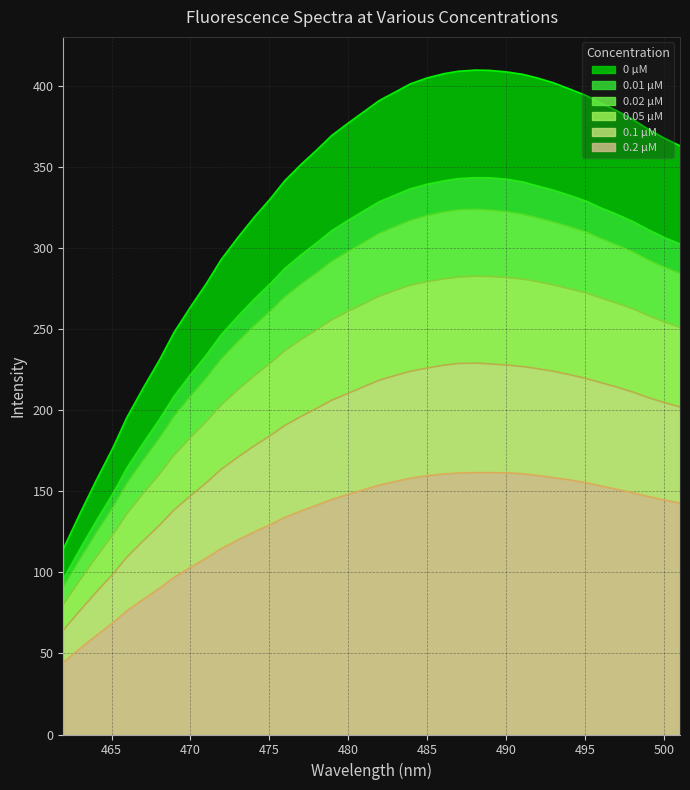

Reading left to right, list all the values displayed in this chart.

0 µM: 461.94=114.5	462.98001=136.0	464.01999=156.6	465.07001=176.5	465.97=195.6	467.01001=213.8	468.04999=231.3	468.95001=247.9	470.0=263.7	471.04001=278.7	471.94=292.9	472.98001=306.3	474.01999=318.9	475.07001=330.6	475.97=341.6	477.01001=351.7	478.04999=361.0	478.95001=369.5	480.0=377.2	481.06=384.7	481.95999=391.1	483.03=396.6	483.92999=401.3	485.0=405.0	486.06=407.6	486.95999=409.1	488.03=409.8	488.92999=409.7	490.0=408.8	491.04001=407.3	491.94=405.1	492.98001=402.1	494.01999=398.2	495.07001=394.2	495.97=389.8	497.01001=384.8	498.04999=379.3	498.95001=373.7	500.0=368.0	501.01999=363.2
0.01 µM: 461.94=95.9	462.98001=114.1	464.01999=131.6	465.07001=148.3	465.97=164.4	467.01001=179.8	468.04999=194.6	468.95001=208.6	470.0=221.9	471.04001=234.6	471.94=246.5	472.98001=257.8	474.01999=268.3	475.07001=278.2	475.97=287.4	477.01001=295.9	478.04999=303.7	478.95001=310.8	480.0=317.2	481.06=323.5	481.95999=328.6	483.03=333.0	483.92999=336.6	485.0=339.5	486.06=341.5	486.95999=342.9	488.03=343.5	488.92999=343.5	490.0=342.6	491.04001=340.9	491.94=338.5	492.98001=335.8	494.01999=332.6	495.07001=329.0	495.97=325.0	497.01001=320.9	498.04999=316.4	498.95001=311.7	500.0=306.7	501.01999=302.6
0.02 µM: 461.94=90.8	462.98001=107.8	464.01999=124.1	465.07001=139.8	465.97=154.8	467.01001=169.2	468.04999=182.9	468.95001=196.0	470.0=208.5	471.04001=220.3	471.94=231.5	472.98001=242.0	474.01999=251.9	475.07001=261.2	475.97=269.8	477.01001=277.8	478.04999=285.1	478.95001=291.8	480.0=297.9	481.06=304.0	481.95999=309.1	483.03=313.4	483.92999=317.1	485.0=320.1	486.06=322.3	486.95999=323.6	488.03=323.9	488.92999=323.5	490.0=322.5	491.04001=320.9	491.94=318.8	492.98001=316.1	494.01999=313.1	495.07001=309.8	495.97=306.1	497.01001=302.0	498.04999=297.6	498.95001=293.0	500.0=288.3	501.01999=284.5
0.05 µM: 461.94=80.2	462.98001=95.0	464.01999=109.3	465.07001=123.0	465.97=136.1	467.01001=148.7	468.04999=160.8	468.95001=172.2	470.0=183.1	471.04001=193.4	471.94=203.2	472.98001=212.4	474.01999=221.1	475.07001=229.1	475.97=236.6	477.01001=243.6	478.04999=250.0	478.95001=255.8	480.0=261.1	481.06=266.0	481.95999=270.4	483.03=274.1	483.92999=277.2	485.0=279.3	486.06=281.0	486.95999=282.2	488.03=282.7	488.92999=282.5	490.0=282.0	491.04001=280.9	491.94=279.5	492.98001=277.3	494.01999=274.9	495.07001=272.3	495.97=269.5	497.01001=266.1	498.04999=262.5	498.95001=258.7	500.0=254.5	501.01999=251.1
0.1 µM: 461.94=64.3	462.98001=76.3	464.01999=87.7	465.07001=98.8	465.97=109.4	467.01001=119.5	468.04999=129.2	468.95001=138.4	470.0=147.2	471.04001=155.6	471.94=163.5	472.98001=170.9	474.01999=177.9	475.07001=184.5	475.97=190.6	477.01001=196.2	478.04999=201.4	478.95001=206.2	480.0=210.5	481.06=214.9	481.95999=218.6	483.03=221.6	483.92999=224.0	485.0=226.1	486.06=227.8	486.95999=228.9	488.03=229.1	488.92999=228.7	490.0=228.0	491.04001=227.0	491.94=225.8	492.98001=224.1	494.01999=222.0	495.07001=219.6	495.97=217.2	497.01001=214.3	498.04999=211.2	498.95001=208.0	500.0=204.8	501.01999=202.1
0.2 µM: 461.94=44.4	462.98001=52.9	464.01999=61.0	465.07001=68.8	465.97=76.3	467.01001=83.4	468.04999=90.3	468.95001=96.8	470.0=103.1	471.04001=109.0	471.94=114.6	472.98001=119.9	474.01999=124.8	475.07001=129.5	475.97=133.9	477.01001=137.9	478.04999=141.6	478.95001=145.0	480.0=148.1	481.06=151.2	481.95999=153.9	483.03=156.2	483.92999=158.1	485.0=159.6	486.06=160.7	486.95999=161.3	488.03=161.5	488.92999=161.5	490.0=161.4	491.04001=160.9	491.94=159.9	492.98001=158.5	494.01999=157.1	495.07001=155.3	495.97=153.4	497.01001=151.3	498.04999=149.1	498.95001=146.9	500.0=144.7	501.01999=142.8